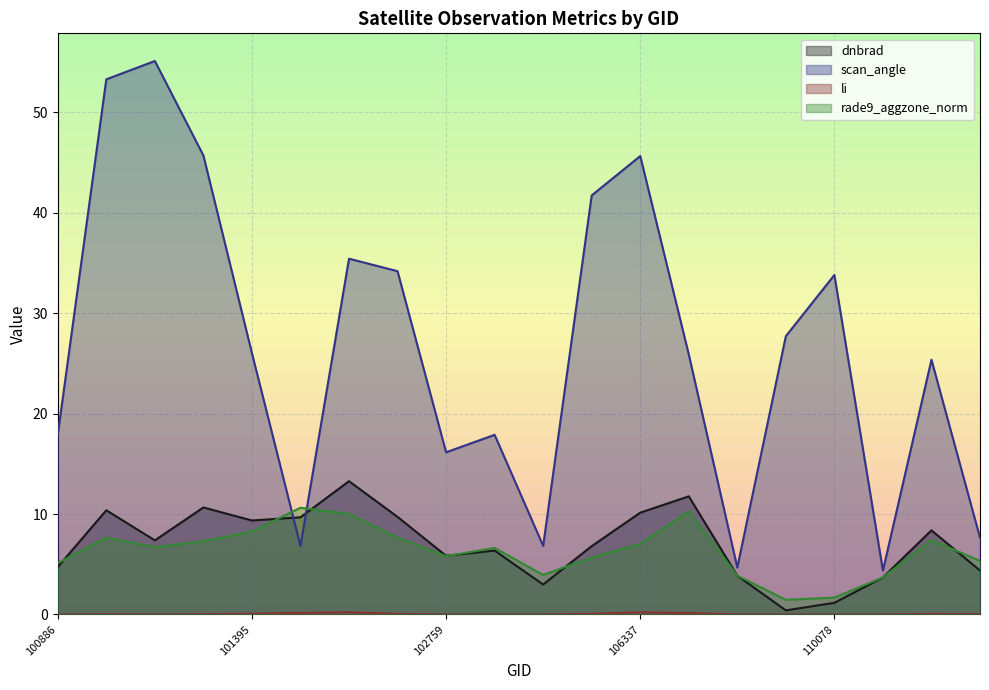

Between 101138 and 101270, which is larger?

101270